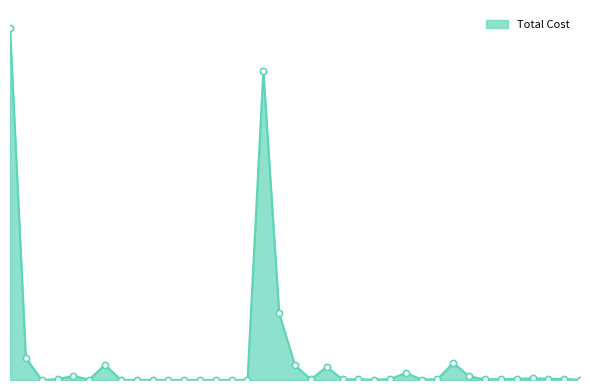

Does the chart have visible grid lines?

No